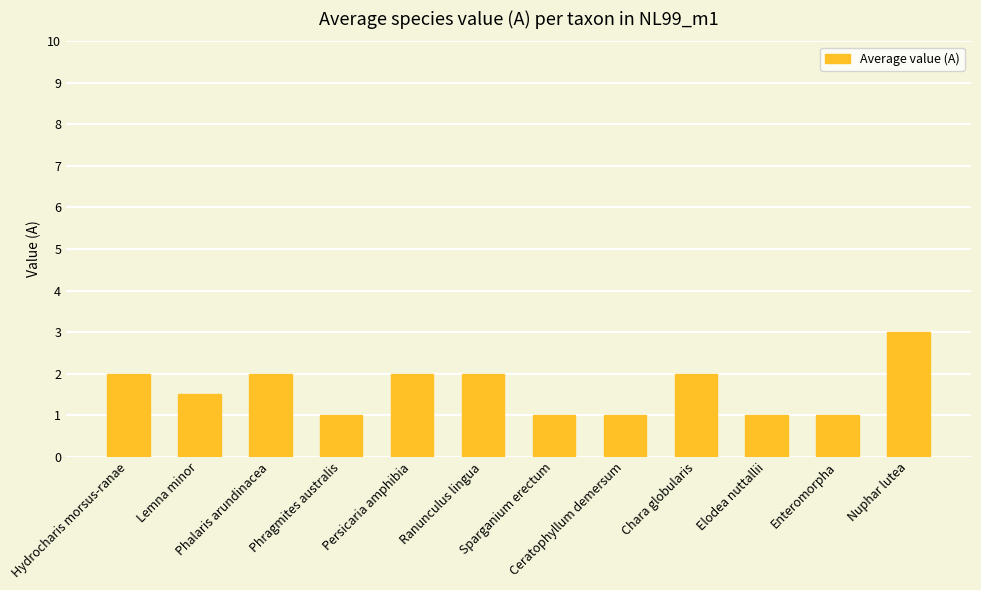

The value at Phalaris arundinacea is 2.0. True or false?

True